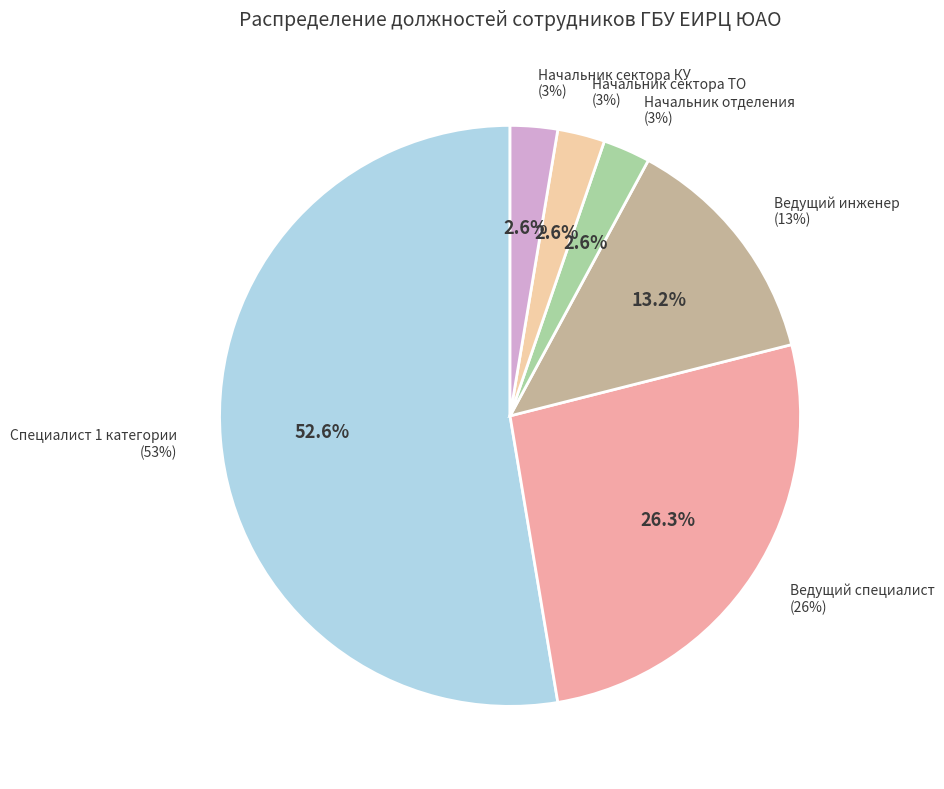

How much of the chart is everything except Ведущий специалист?

73.7%